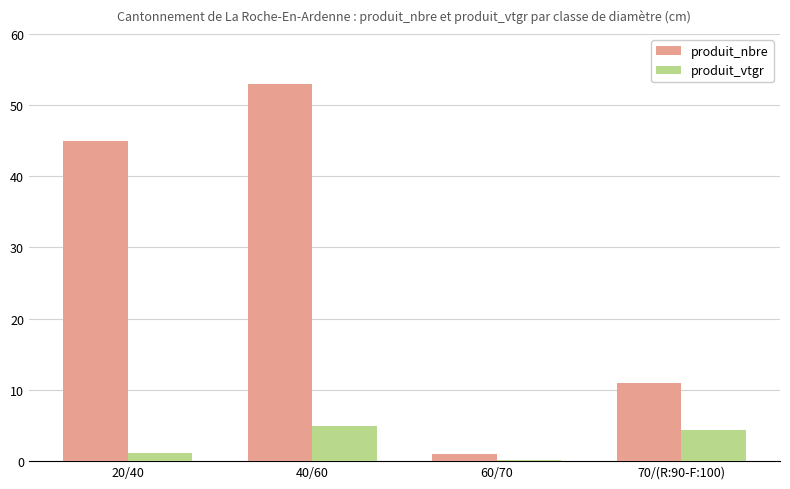

Which category has the lowest value in the produit_nbre series?

60/70